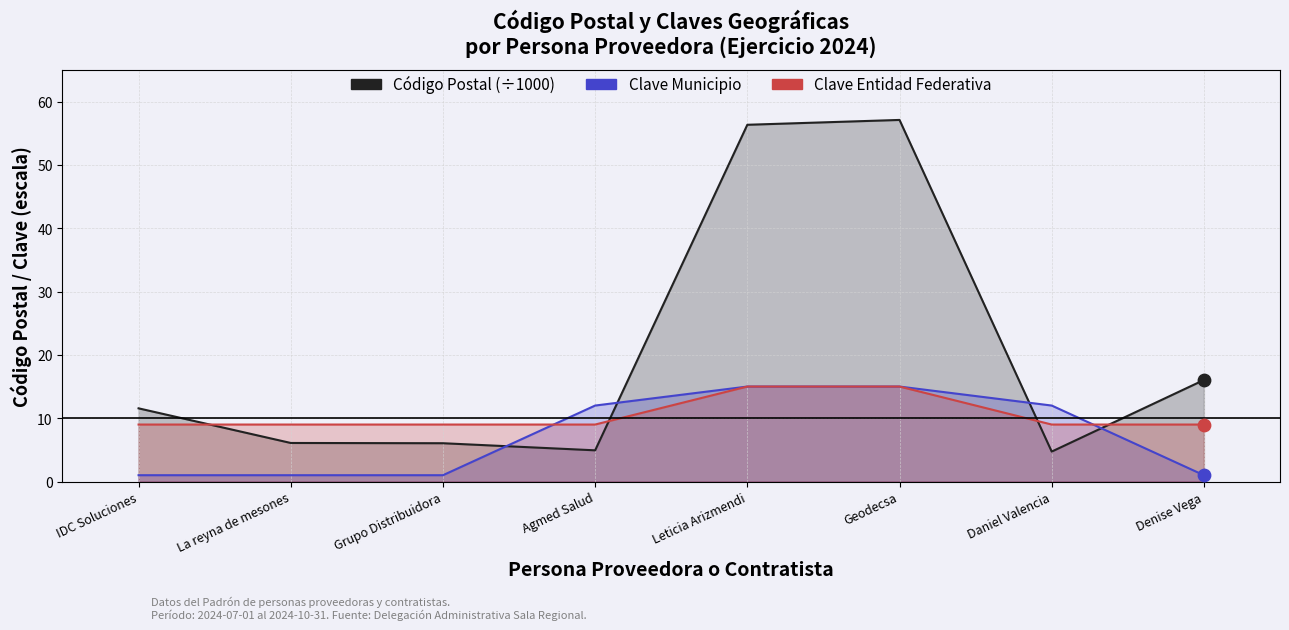

Which series has the largest total across all categories?

Código Postal (÷1000)